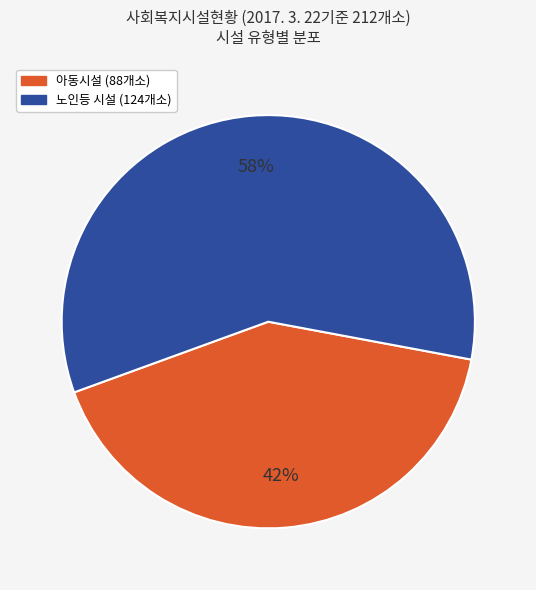

To the nearest percent, what is the average slice percentage?

50%